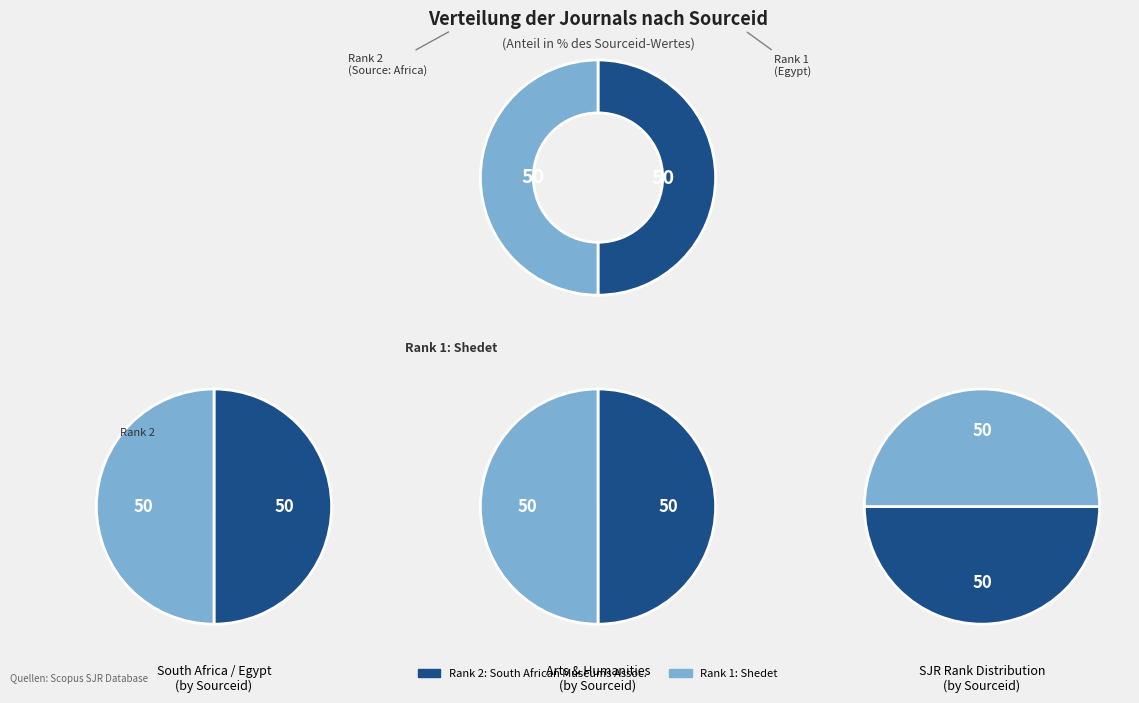

The Rank 1: Shedet slice represents 37% of the pie. True or false?

False